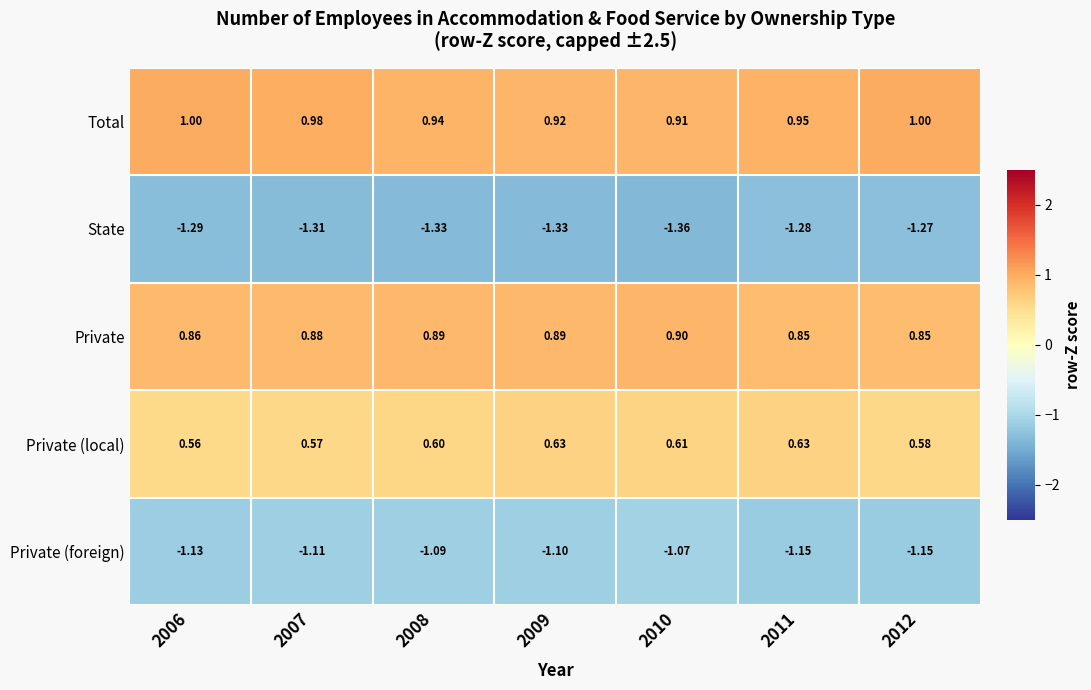

Is the value of Private at 2007 greater than the value of Total at 2009?

No